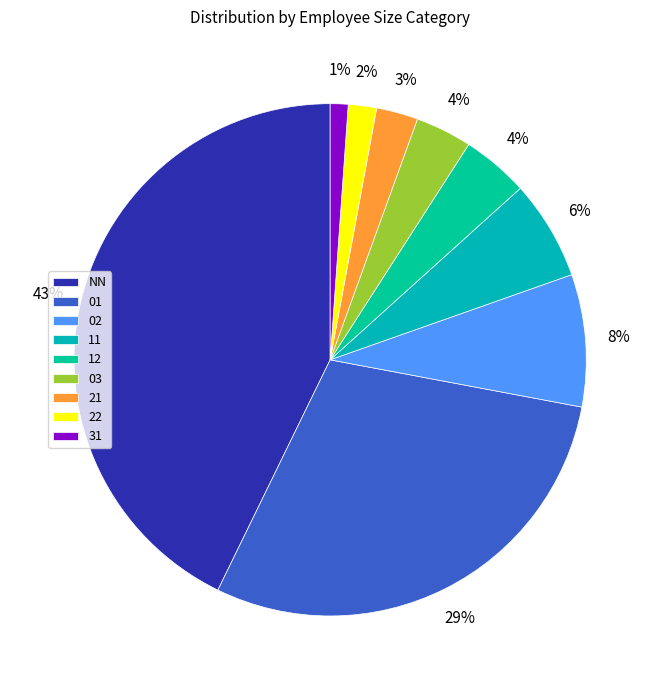

Is it true that 11 is 6% of the pie?

True